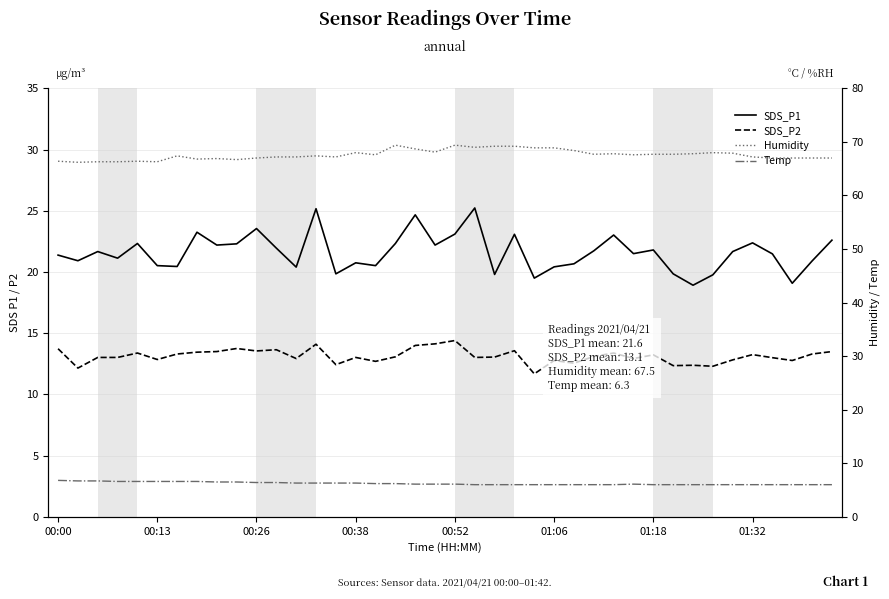

How many lines are shown in the chart?

4